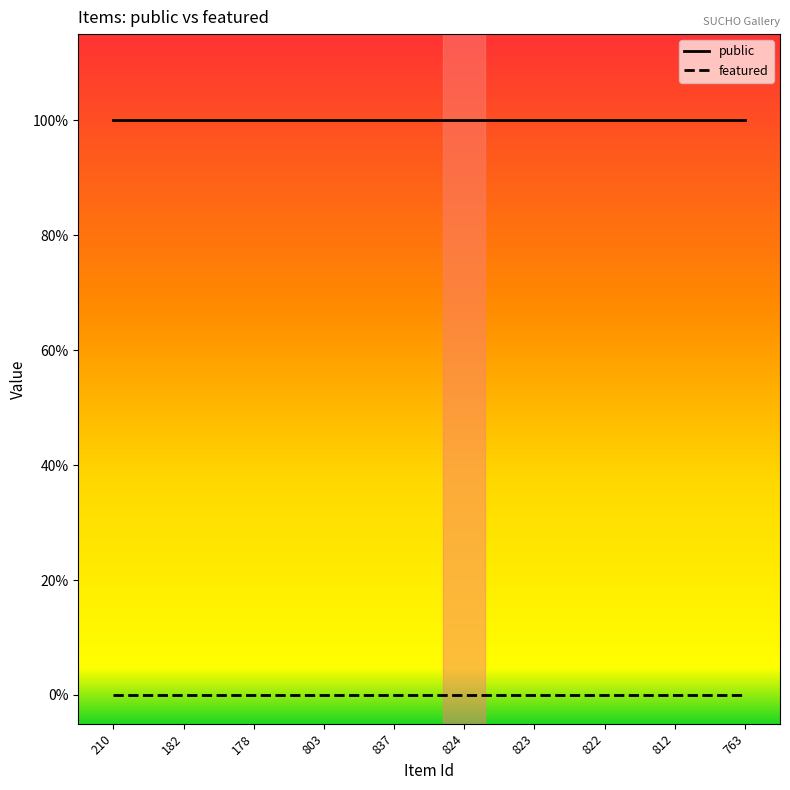

Which series has the largest total across all categories?

public